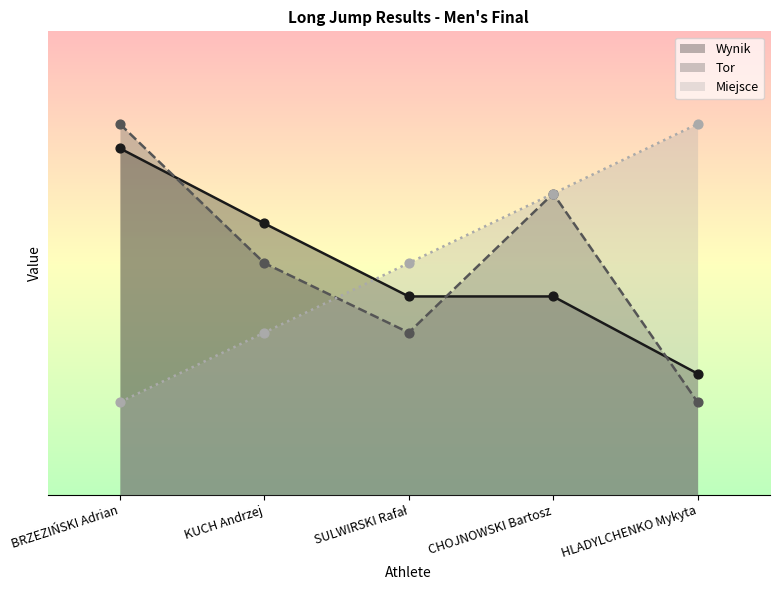

Which series has the largest total across all categories?

Tor